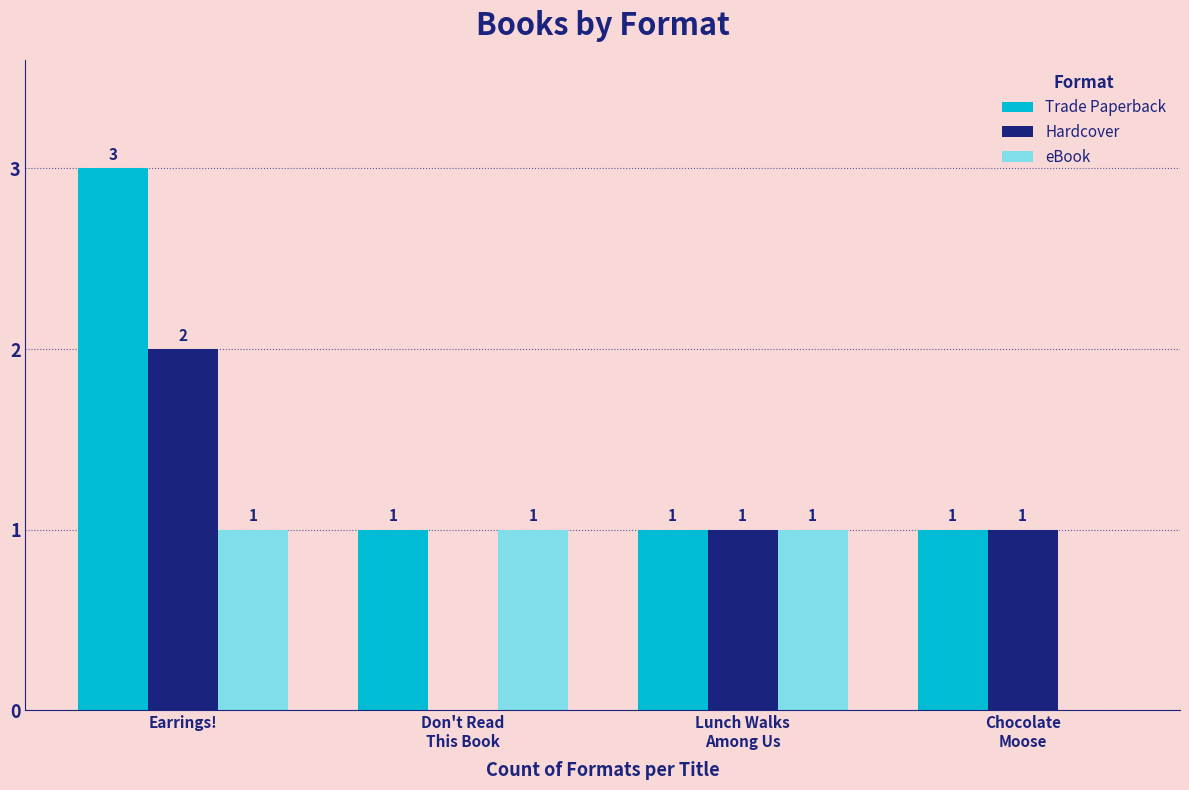

Reading right to left, what are all the values shown in this chart?

Trade Paperback: Chocolate
Moose=1	Lunch Walks
Among Us=1	Don't Read
This Book=1	Earrings!=3
Hardcover: Chocolate
Moose=1	Lunch Walks
Among Us=1	Don't Read
This Book=0	Earrings!=2
eBook: Chocolate
Moose=0	Lunch Walks
Among Us=1	Don't Read
This Book=1	Earrings!=1